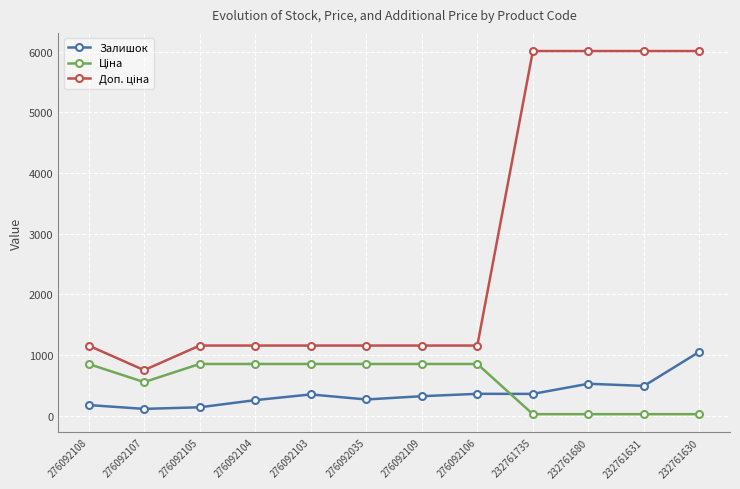

True or false: Залишок has more than 0 interior local peaks.

True